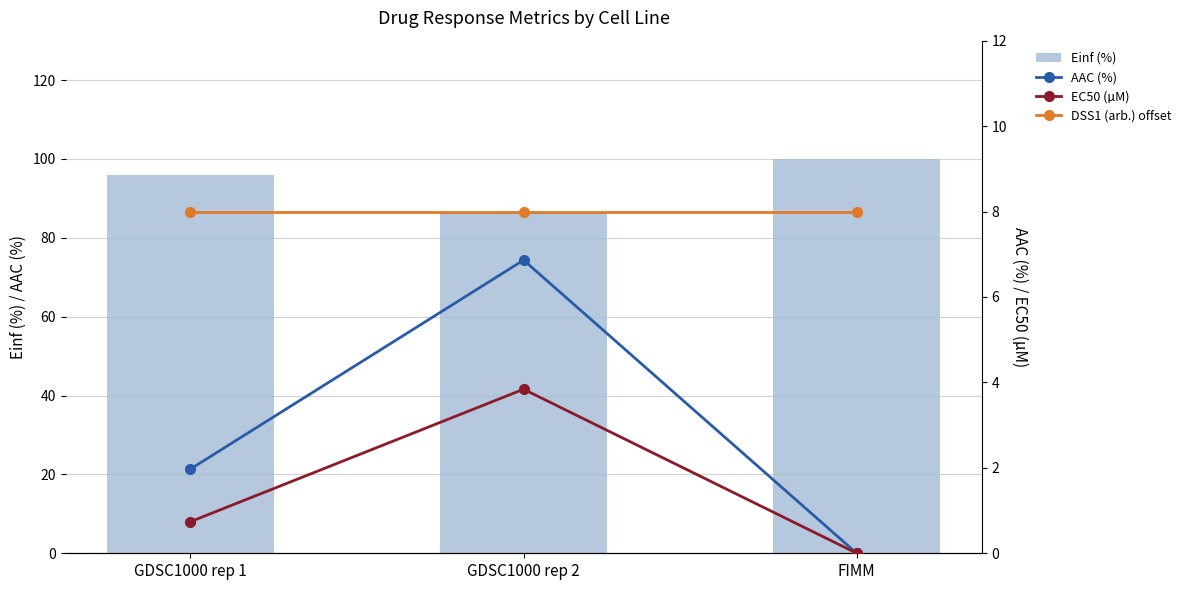

Is the value of Einf (%) at GDSC1000 rep 2 greater than the value of AAC (%) at GDSC1000 rep 2?

Yes